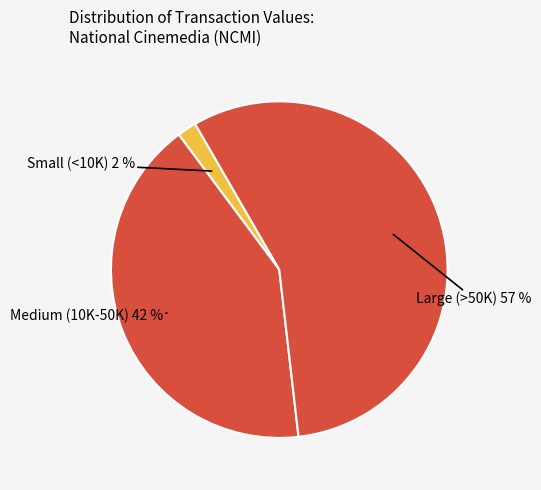

The Medium (10K-50K) slice represents 42% of the pie. True or false?

True